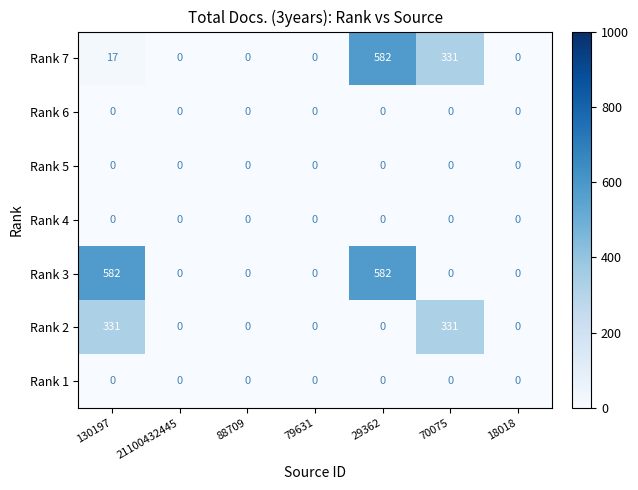

What is the total value across all series at 70075?

662